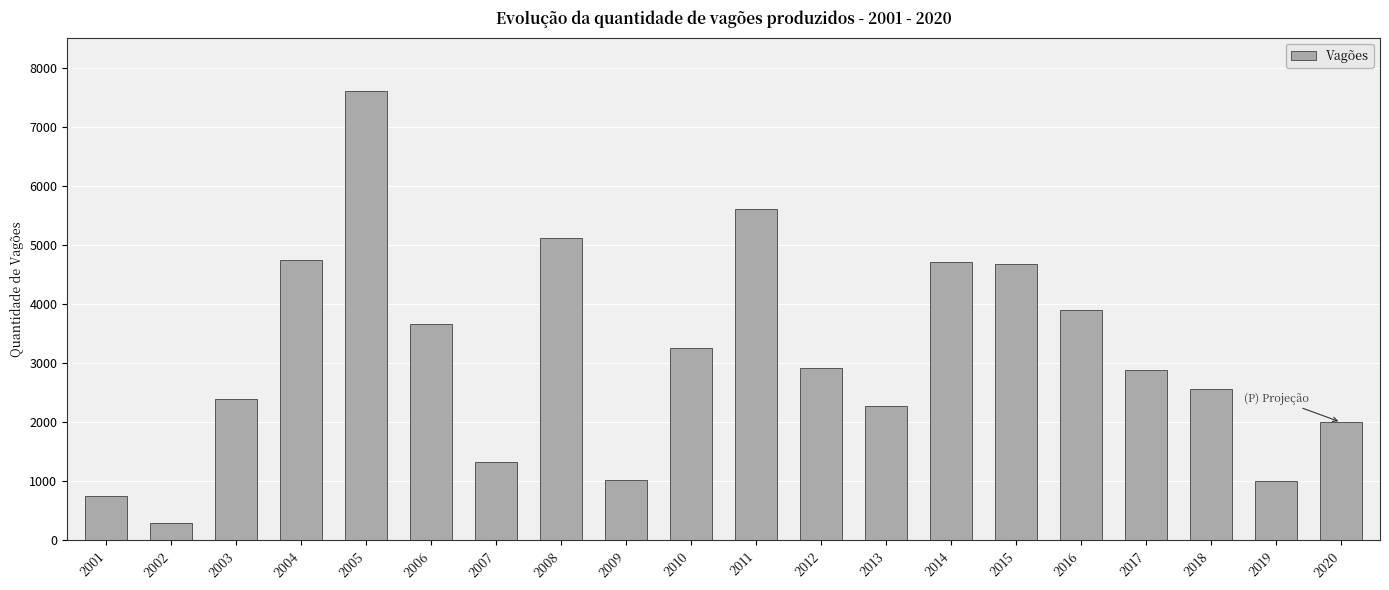

What is the value of the 2nd bar from the left?

294